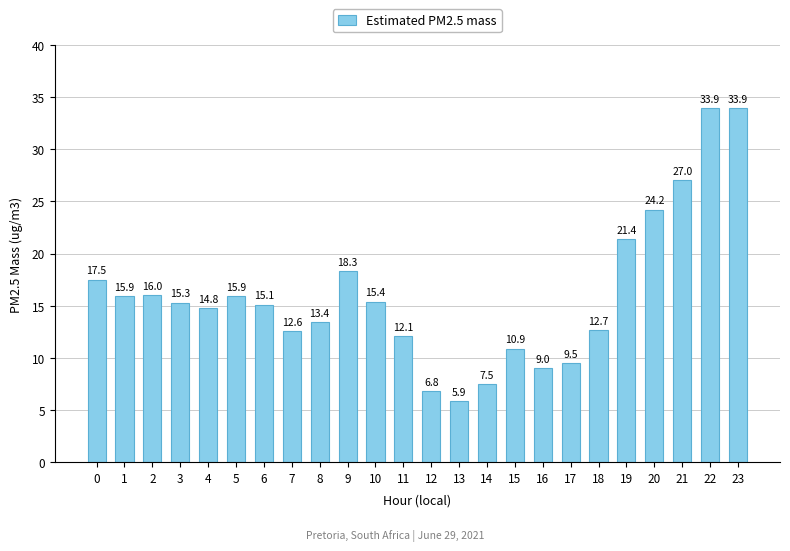

Reading left to right, transcribe all the data shown in this chart.

0=17.5	1=15.9	2=16.0	3=15.3	4=14.8	5=15.9	6=15.1	7=12.6	8=13.4	9=18.3	10=15.4	11=12.1	12=6.8	13=5.9	14=7.5	15=10.9	16=9.0	17=9.5	18=12.7	19=21.4	20=24.2	21=27.0	22=33.9	23=33.9